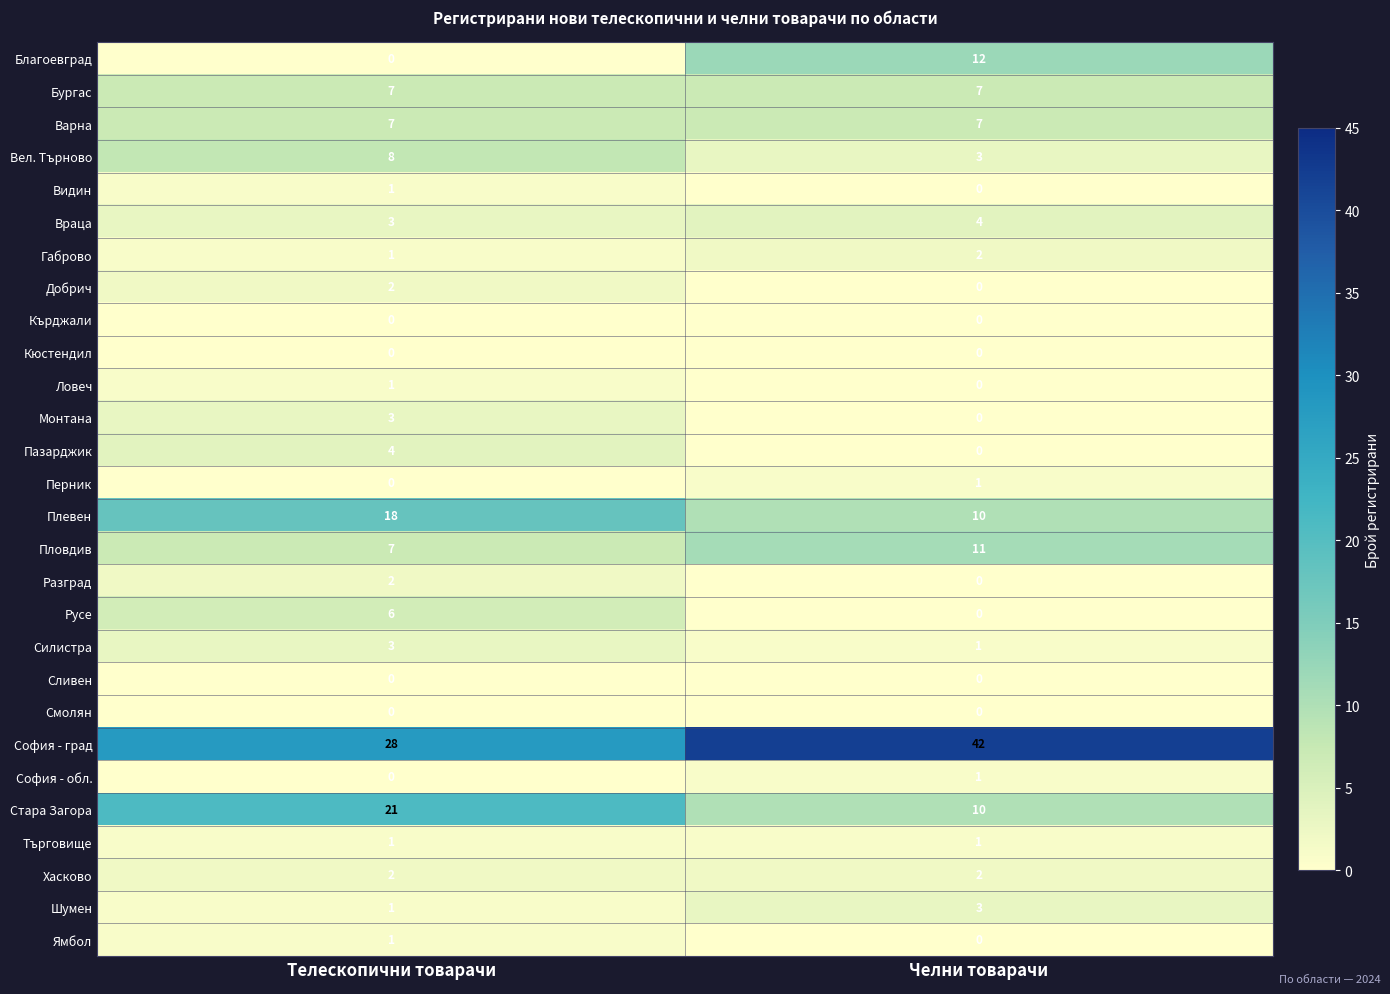

Is the value of Варна at Телескопични товарачи greater than the value of Смолян at Телескопични товарачи?

Yes